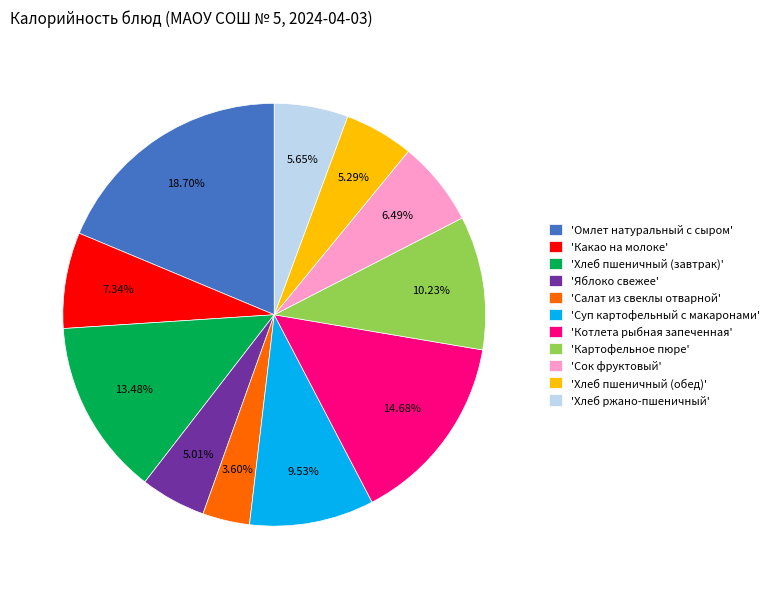

Is there a majority slice in this chart?

No